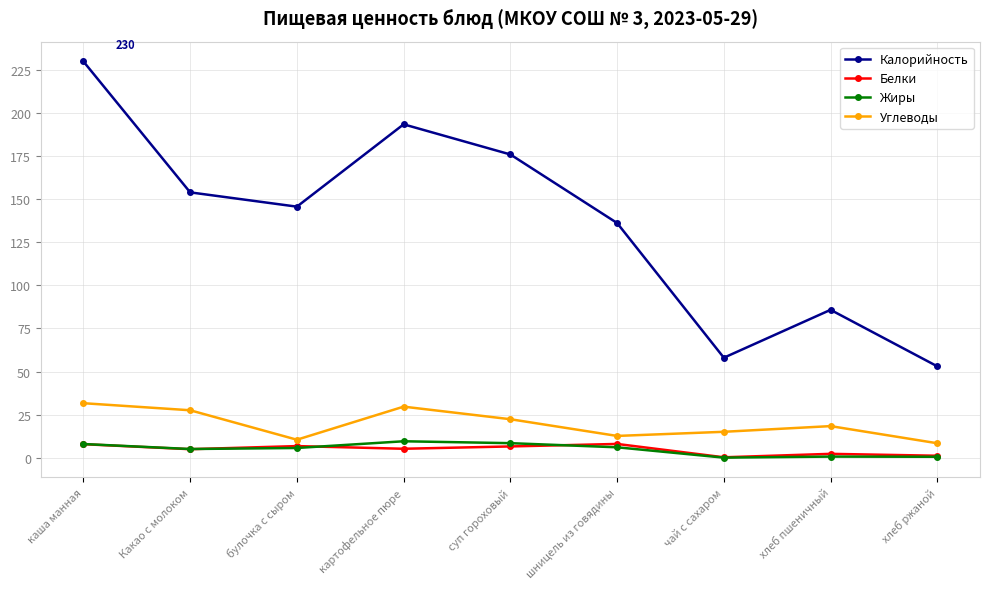

How many interior local valleys does the Калорийность series have?

2